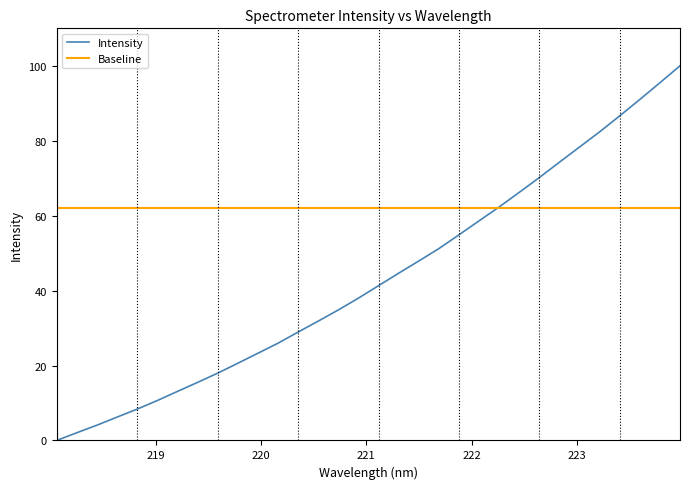

List the series in order of their peak value, lowest first.

Baseline, Intensity